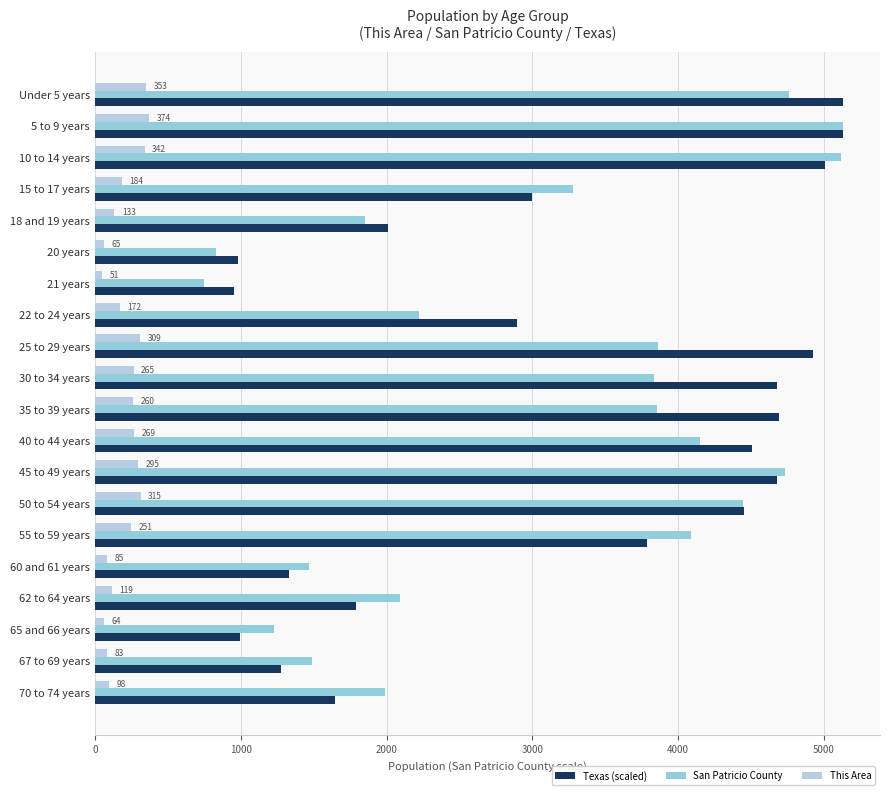

What is the difference between the maximum and second lowest values in the Texas (scaled) series?

4145.9